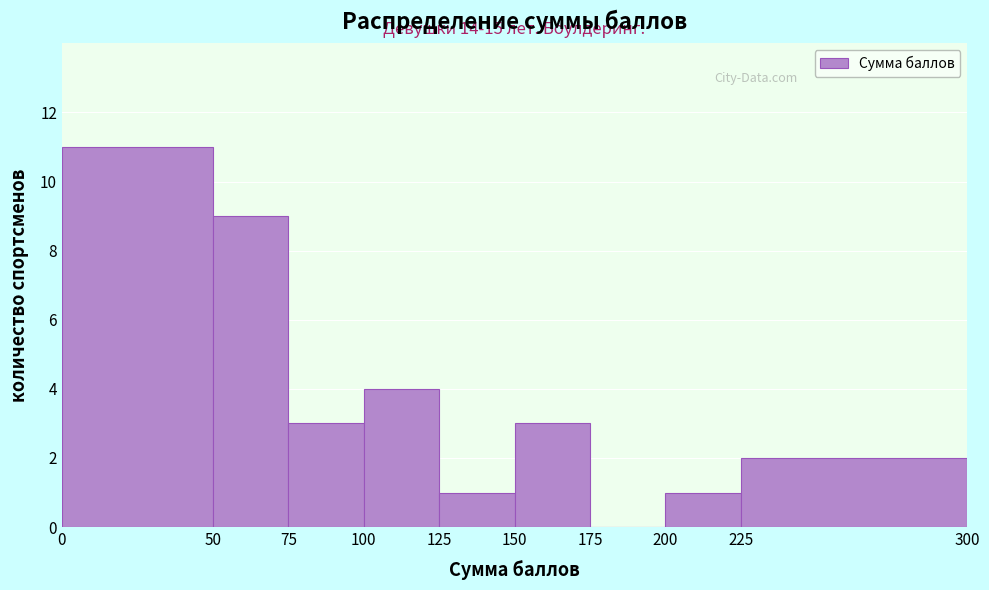

Which range on the x-axis has the tallest bar?

0 to 50